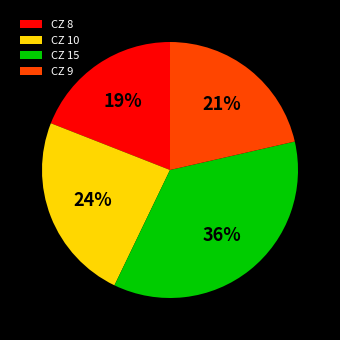

How many segments does this pie chart have?

4